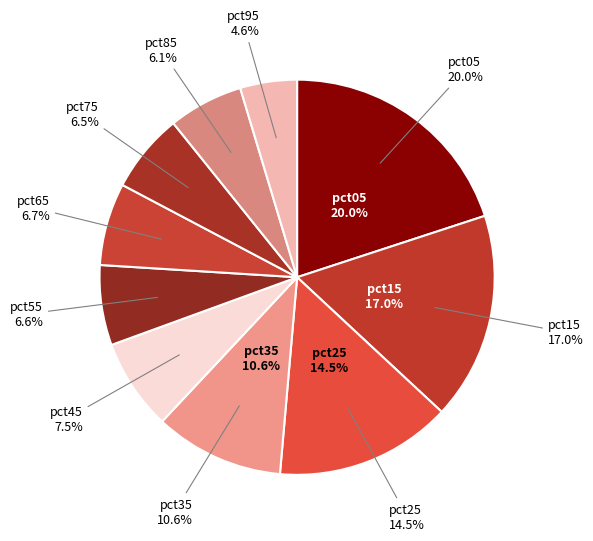

How much of the chart is everything except pct85?

93.9%